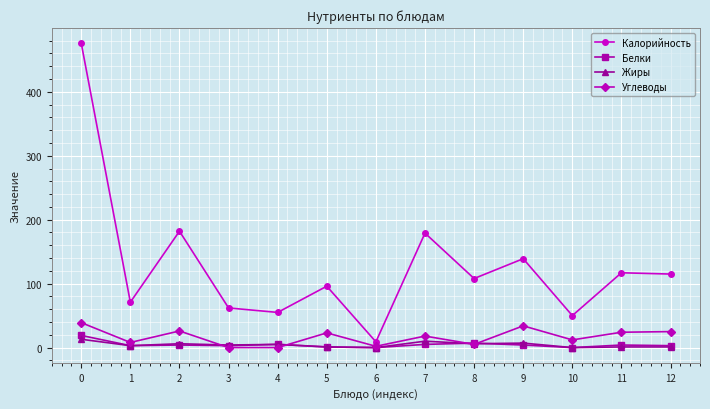

What is the difference between the maximum and minimum values in the Калорийность series?

467